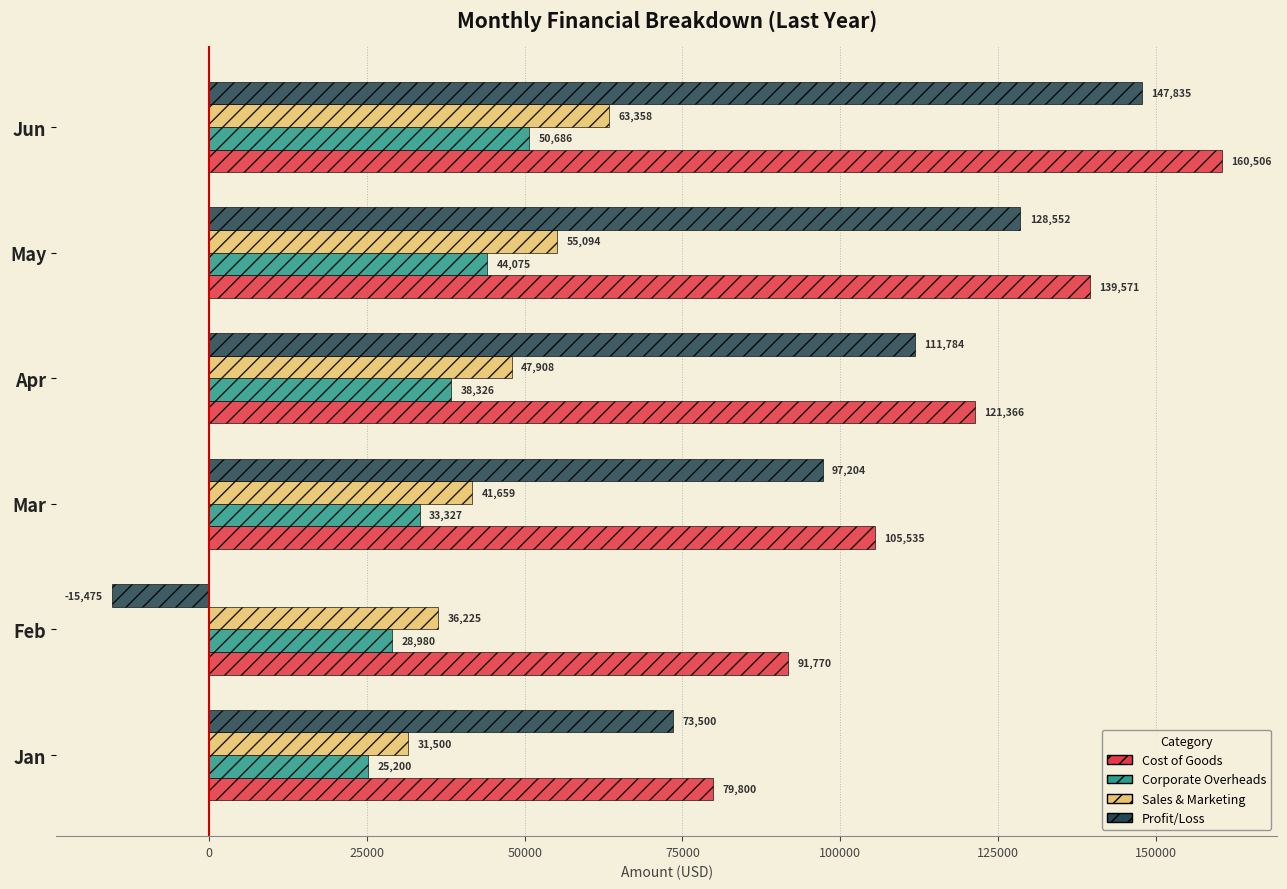

At May, list the series in order from largest to smallest.

Cost of Goods, Profit/Loss, Sales & Marketing, Corporate Overheads